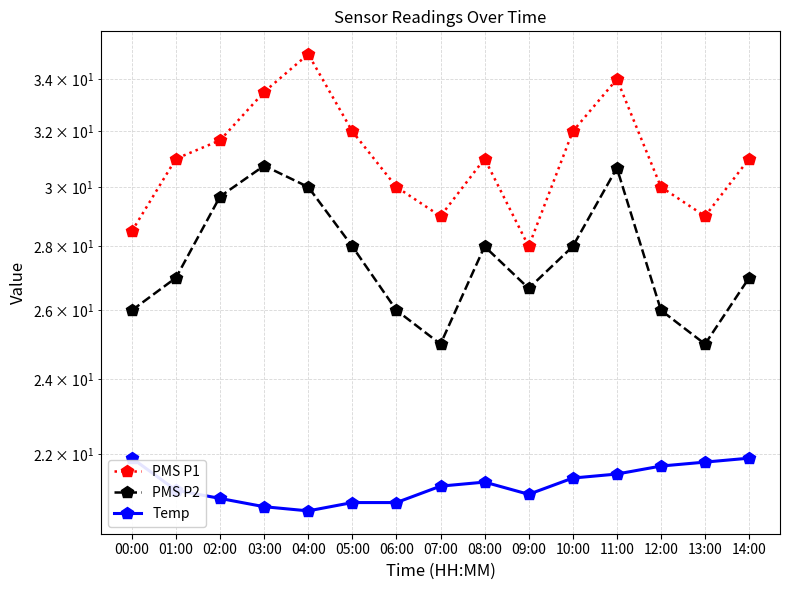

Does the chart have visible grid lines?

Yes